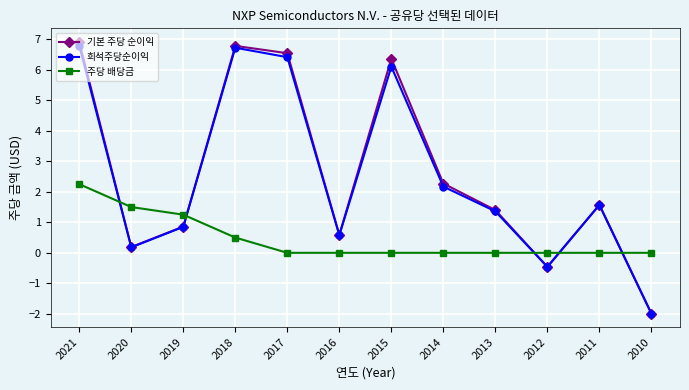

How many series are shown in this chart?

3